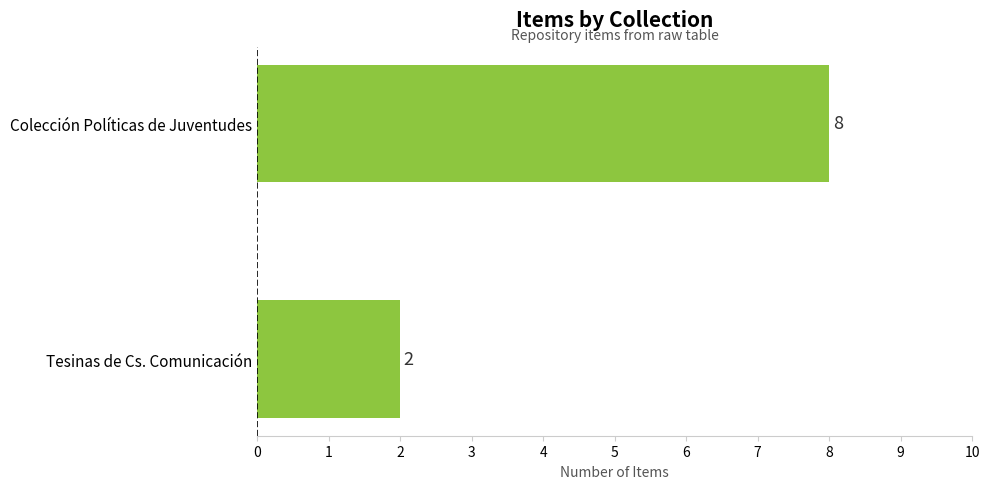

What is the change in value from Tesinas de Cs. Comunicación to Colección Políticas de Juventudes?

+6